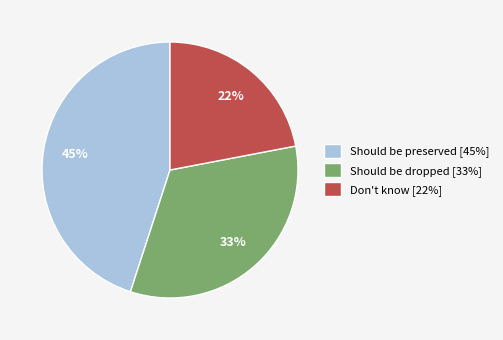

How many segments does this pie chart have?

3